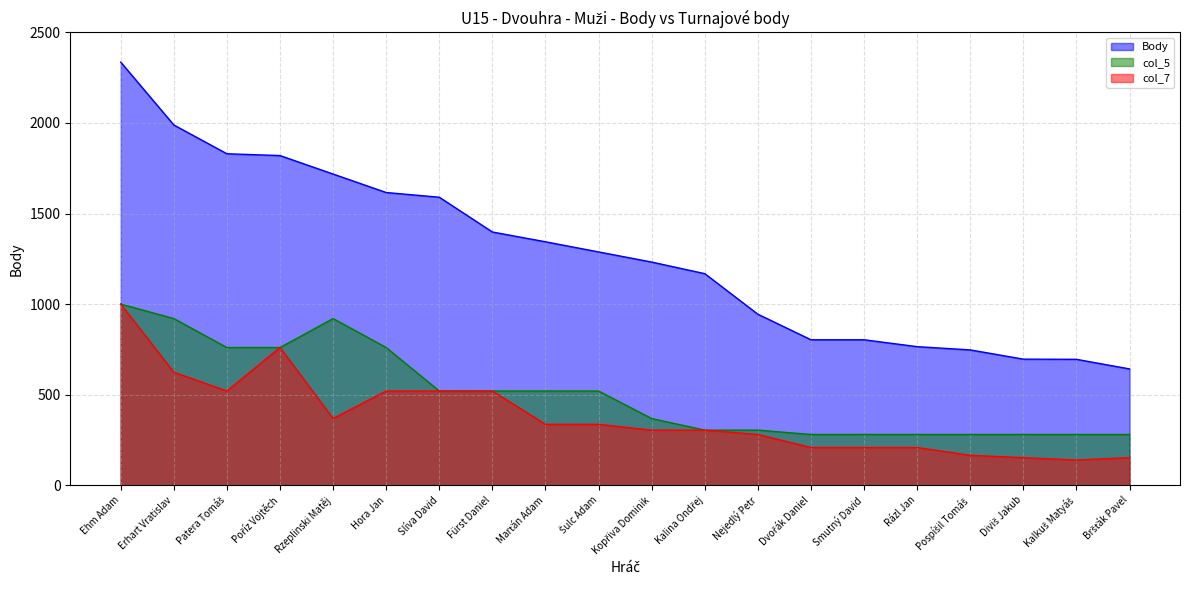

What is the minimum value for col_7?

139